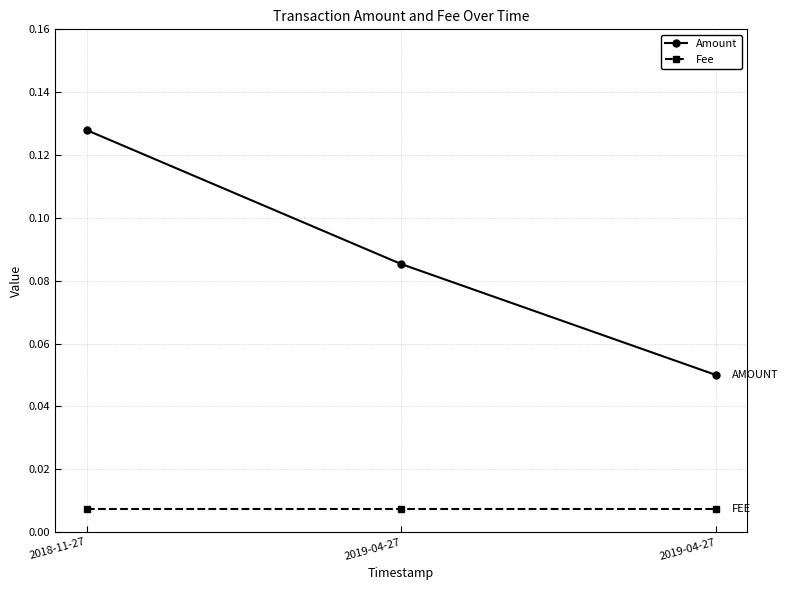

What are all the series names shown in the legend?

Amount, Fee